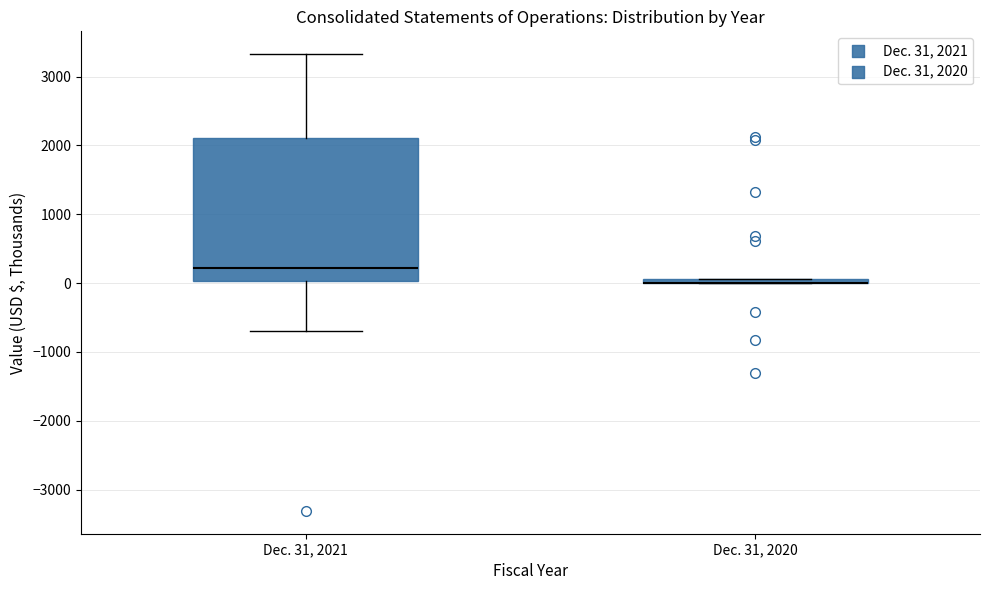

Comparing the boxes themselves (not the whiskers), which one is the tallest?

Dec. 31, 2021